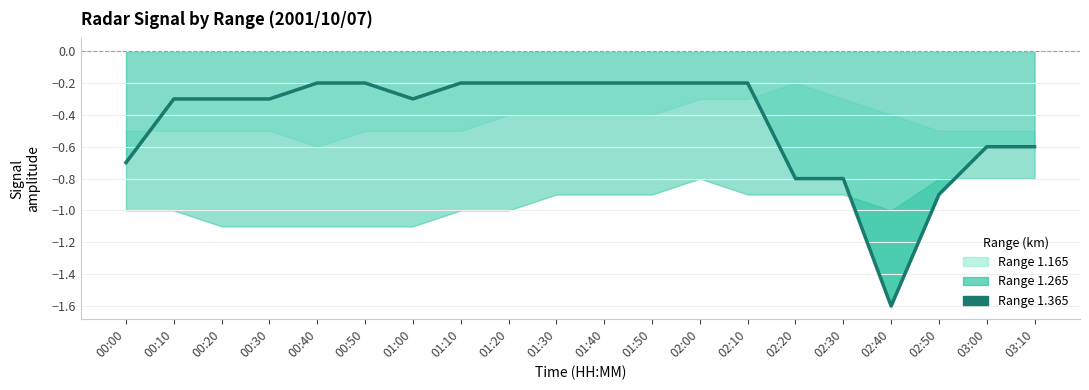

What is the label of the 20th point from the right?

00:00